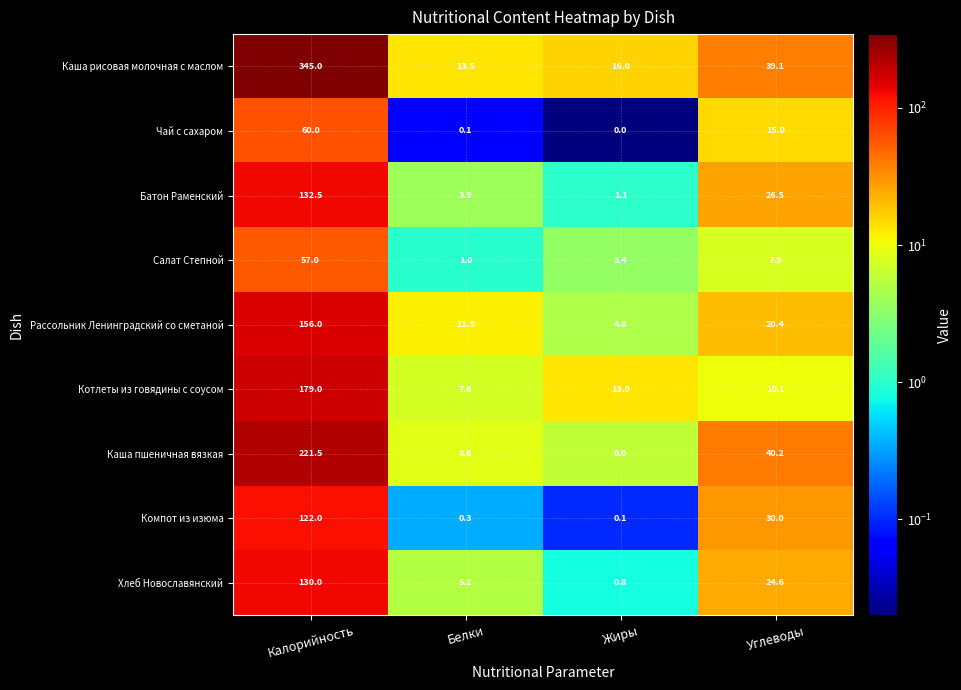

What is the approximate value of Салат Степной at Белки?

1.0